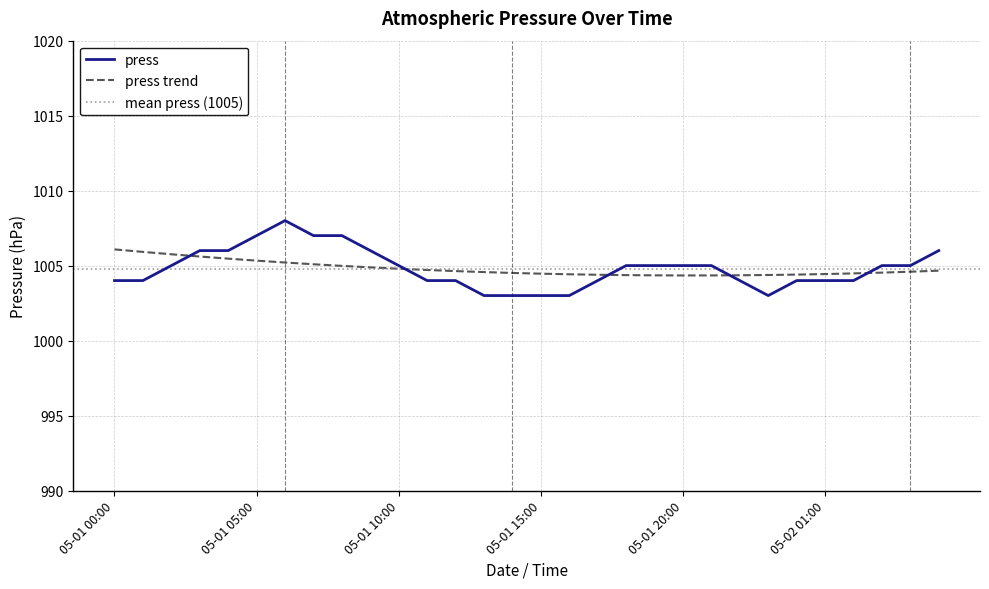

Reading left to right, list all the values displayed in this chart.

1004	1004	1005	1006	1006	1007	1008	1007	1007	1006	1005	1004	1004	1003	1003	1003	1003	1004	1005	1005	1005	1005	1004	1003	1004	1004	1004	1005	1005	1006